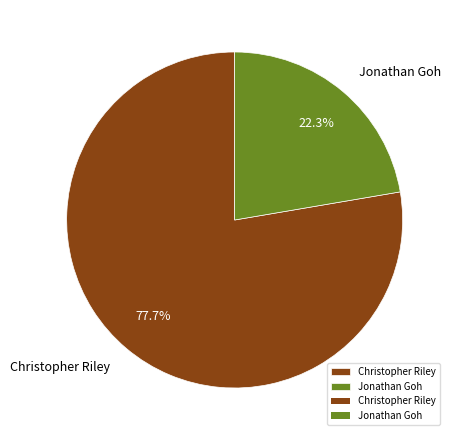

To the nearest percent, what is the difference between the Jonathan Goh and Christopher Riley slice percentages?

55%